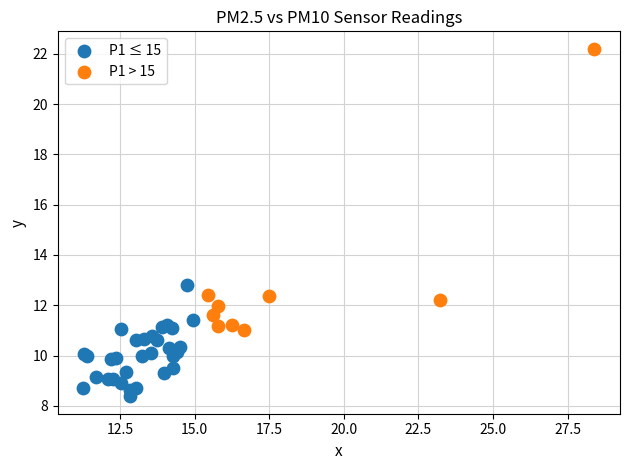

Which series has the widest spread of Y values?

P1 > 15